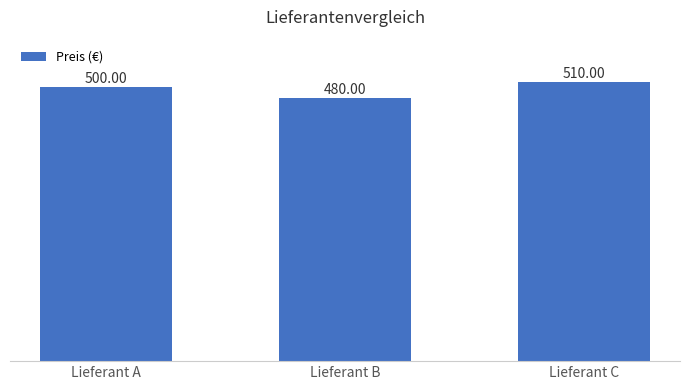

At which category does the chart reach its peak across all series?

Lieferant C